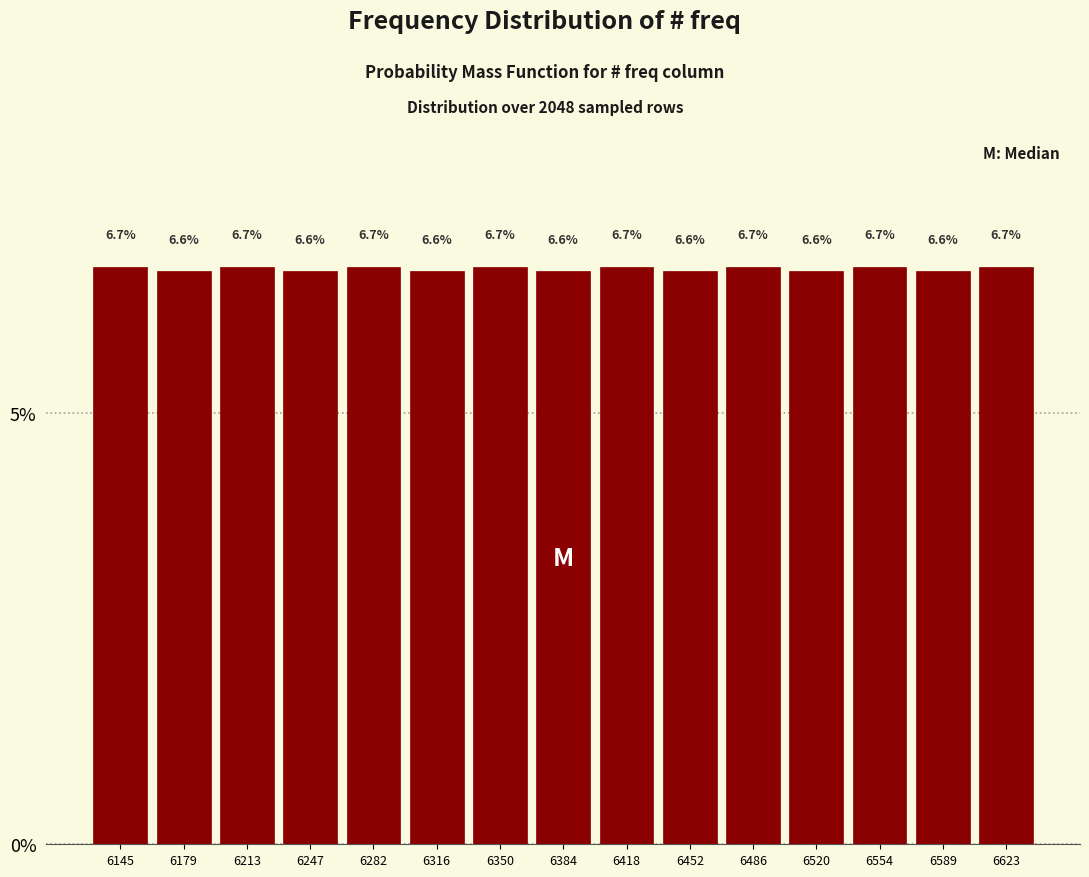

How tall is the bar that spans 6505 to 6535 on the x-axis? The bar edges are not printed on the chart, so give them approximately, as read against the axis.

6.6